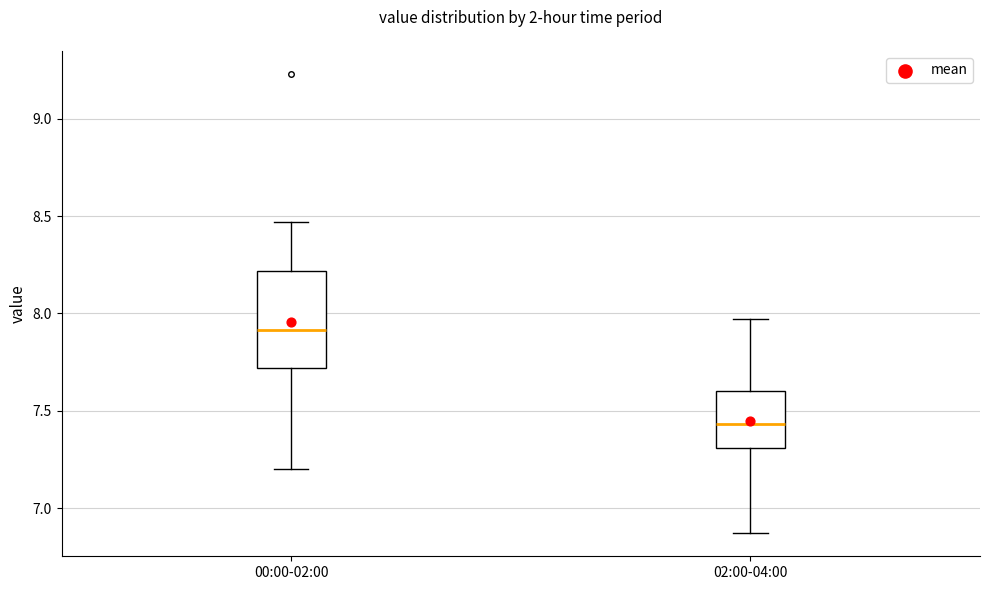

Which box's median line is the highest?

00:00-02:00